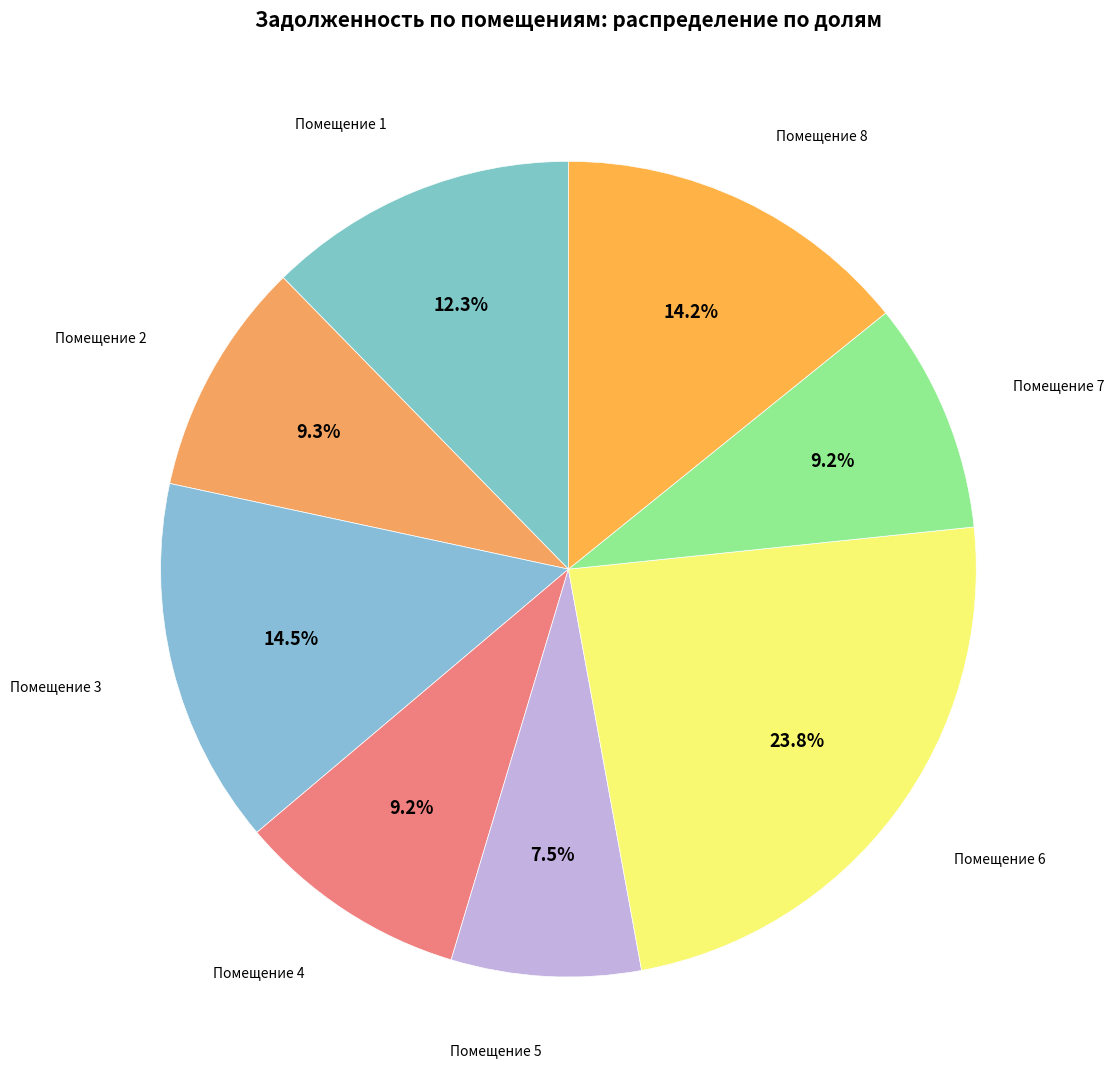

Rank the categories by value from highest to lowest.

6, 3, 8, 1, 2, 4, 7, 5